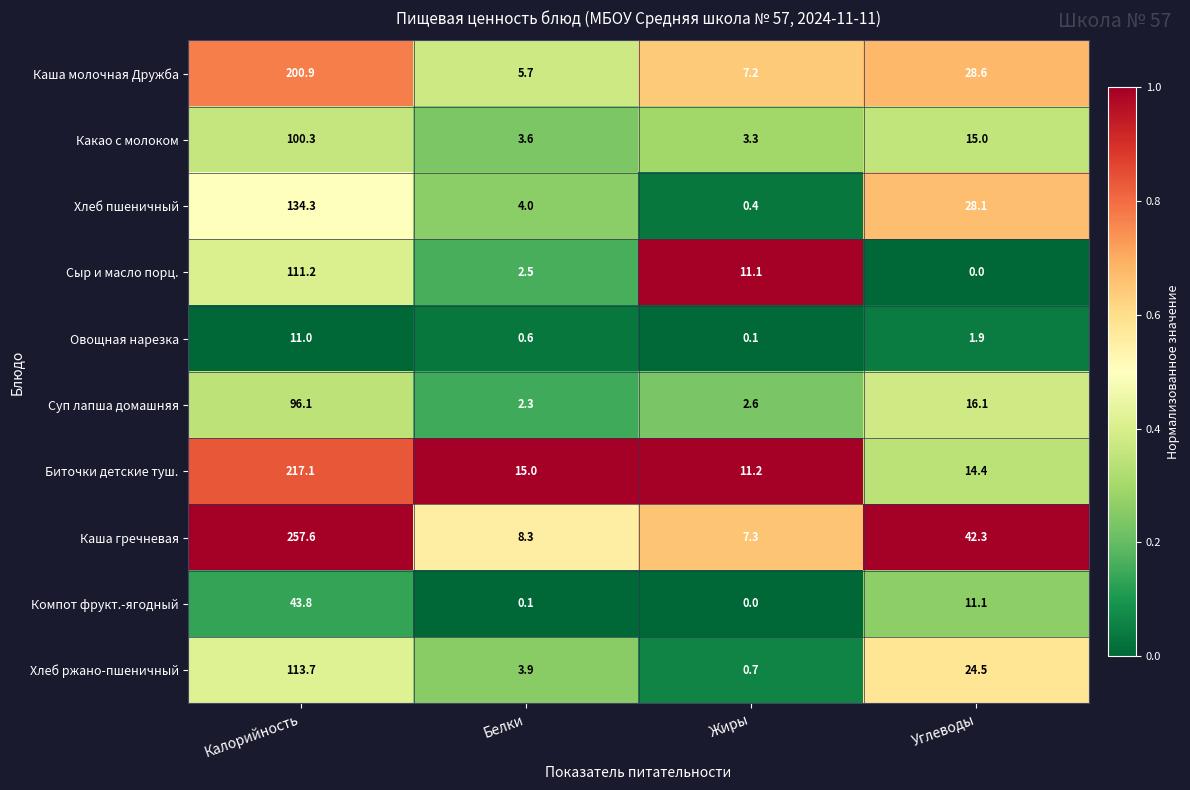

Is it true that Суп лапша домашняя equals 2.6 at Жиры?

True